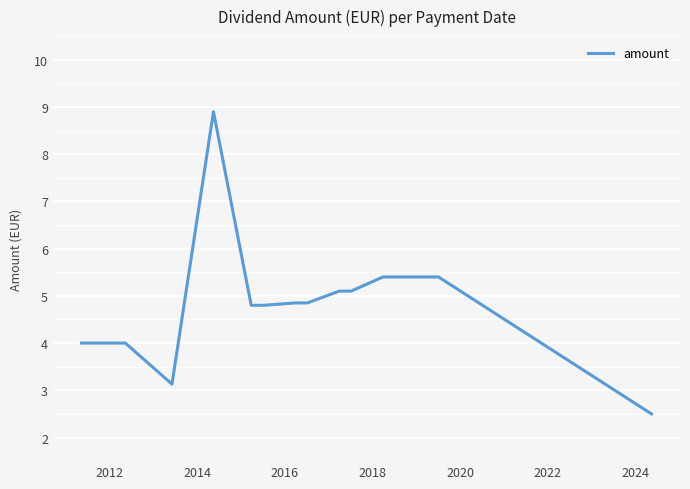

What is the greatest value displayed?

8.9